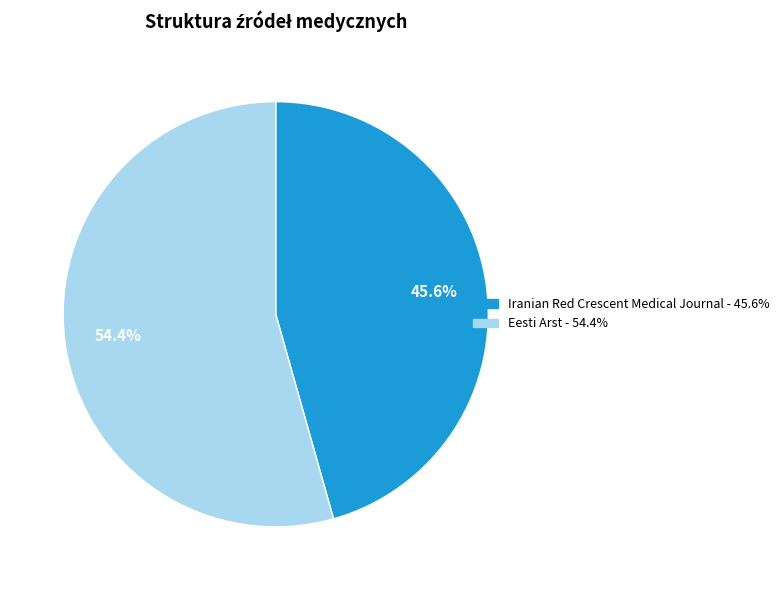

What percentage is the Iranian Red Crescent Medical Journal slice, to the nearest percent?

46%